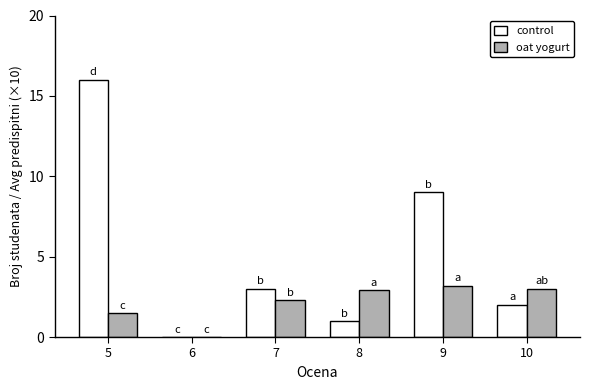

How many categories are shown in the chart?

6